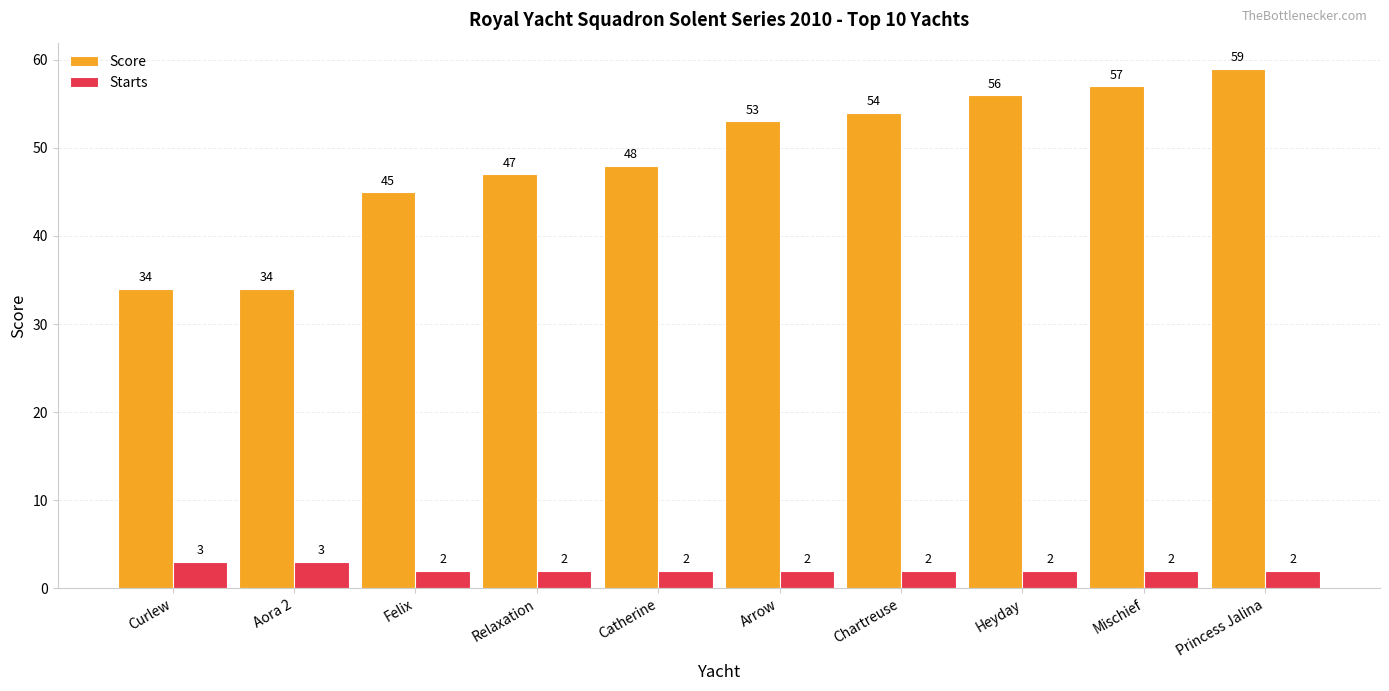

What is the spread (max minus min) of values at Felix?

43